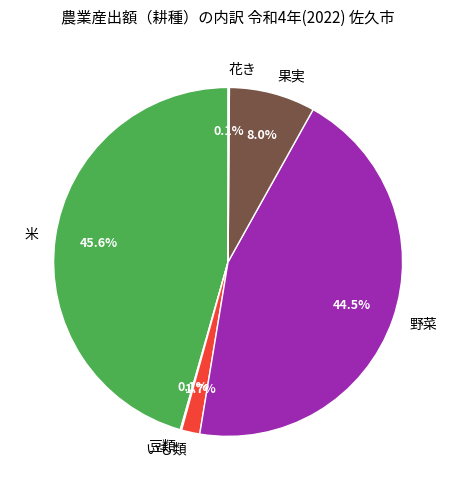

Which category has the biggest portion of the pie?

米